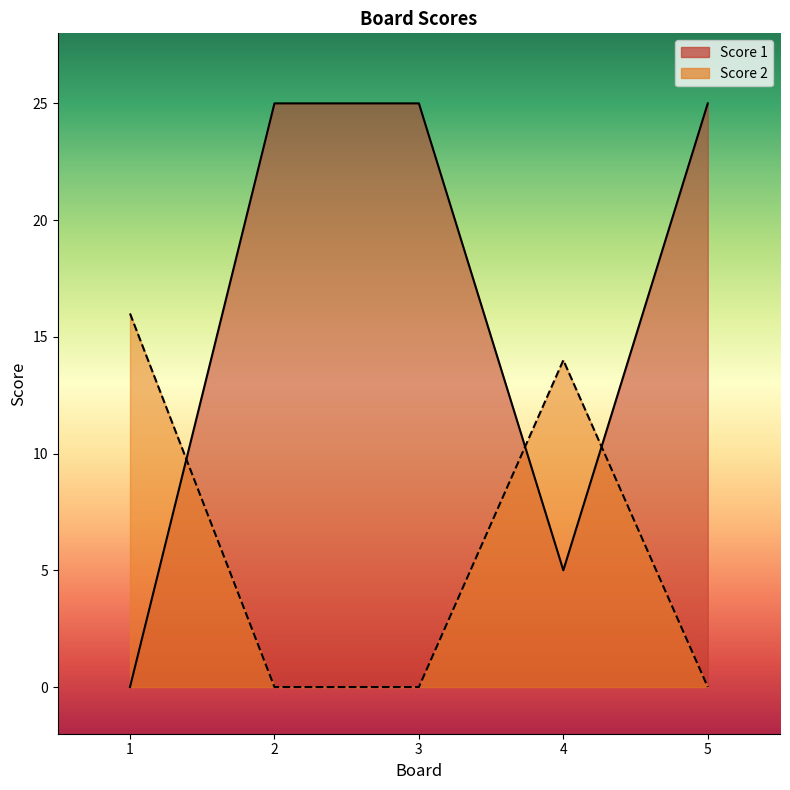

What is the difference between the second highest and minimum values in the Score 1 series?

25